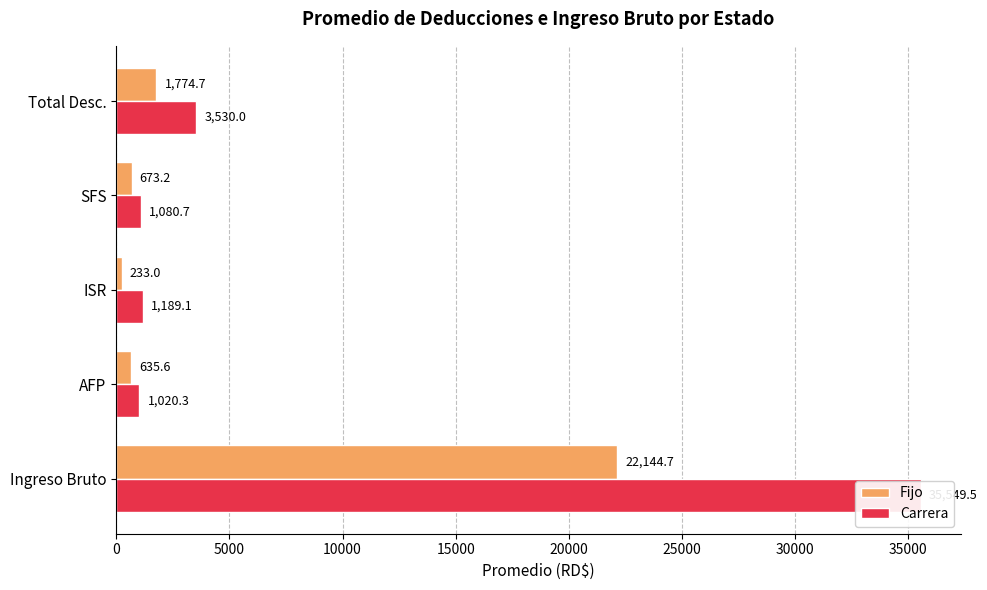

What is the value of the Fijo bar at the 4th from the left?

673.2